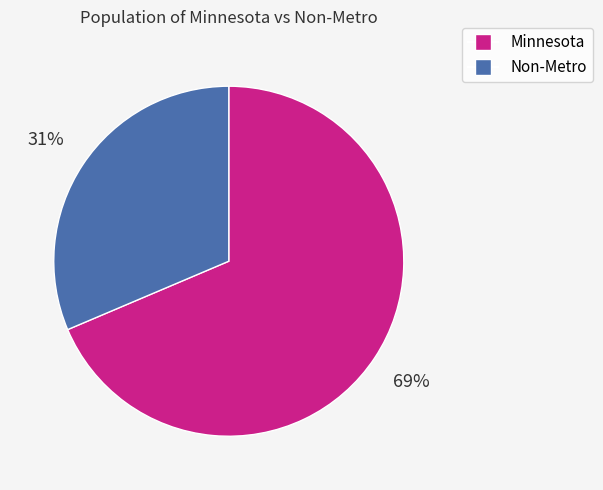

Is it true that Minnesota is 80% of the pie?

False